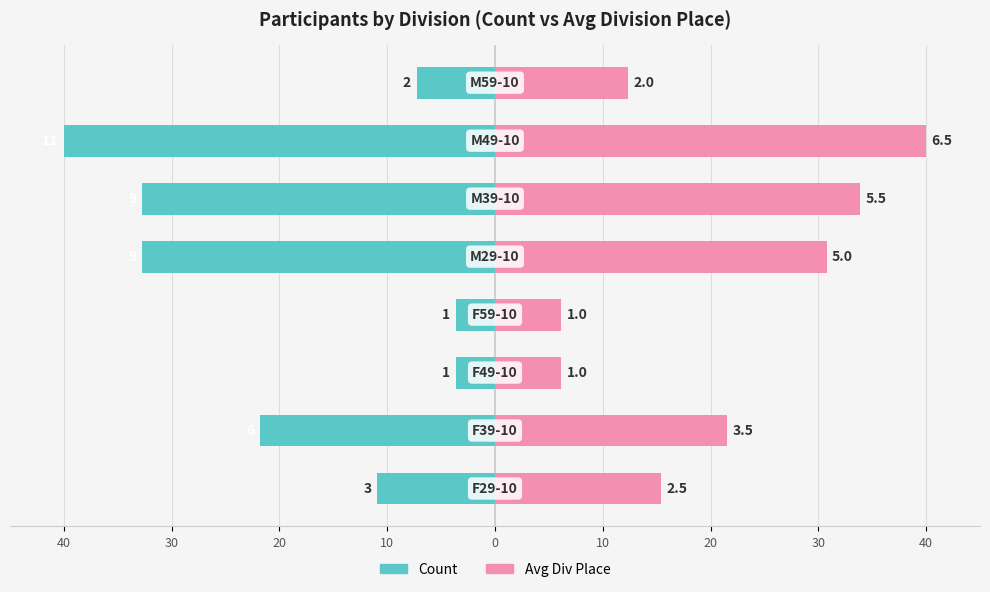

At 20, list the series in order from smallest to largest.

Count, Avg Div Place